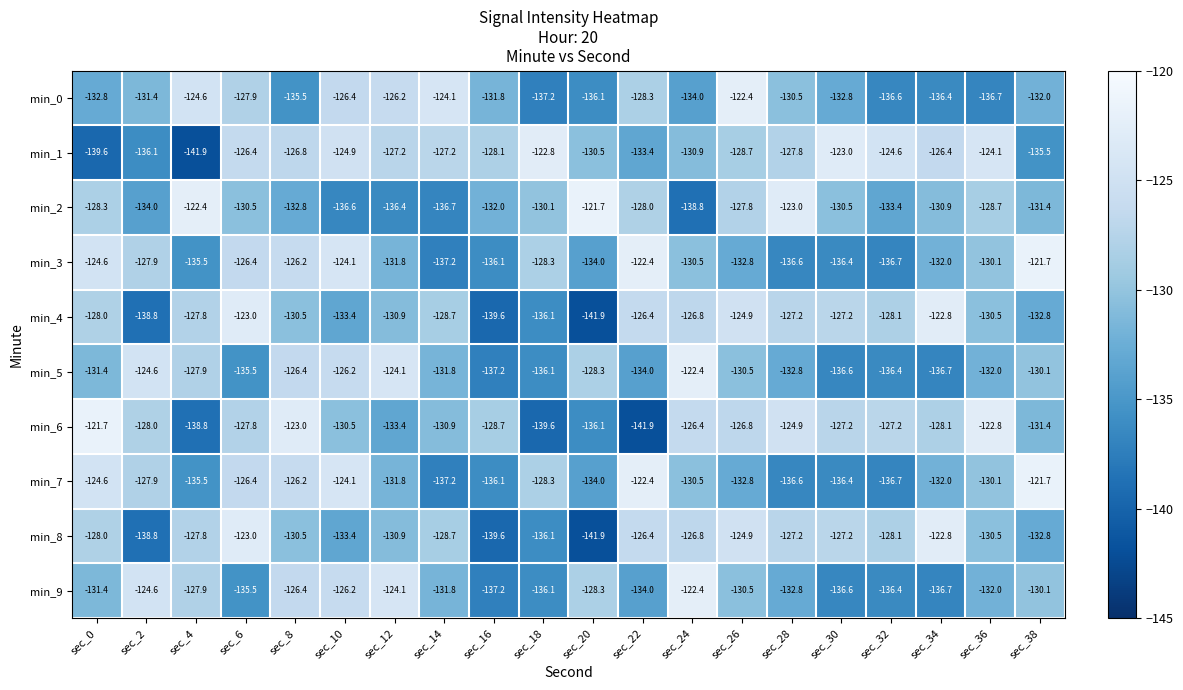

Where does the min_5 series first go above -131?

sec_2